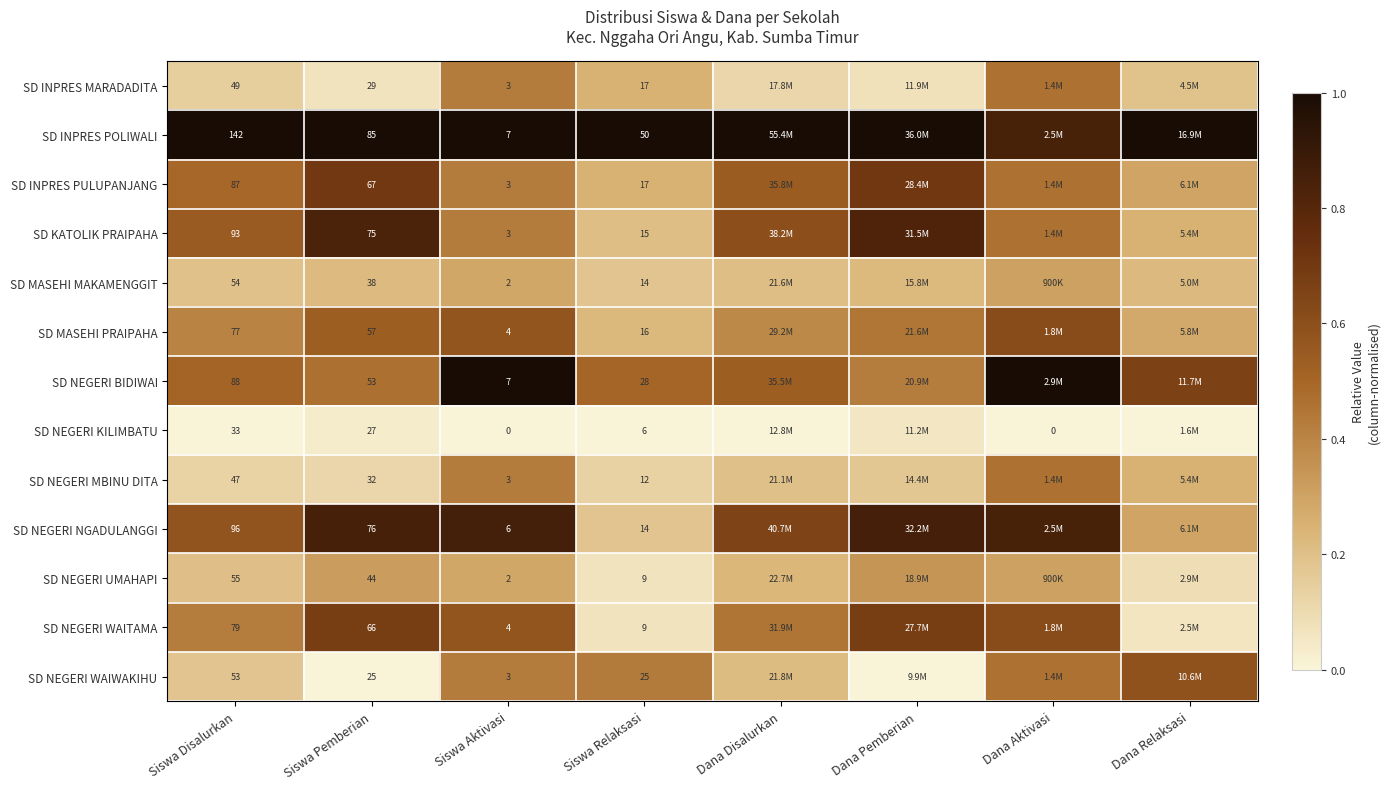

Is the value of SD KATOLIK PRAIPAHA at Siswa Aktivasi greater than the value of SD INPRES MARADADITA at Siswa Pemberian?

No